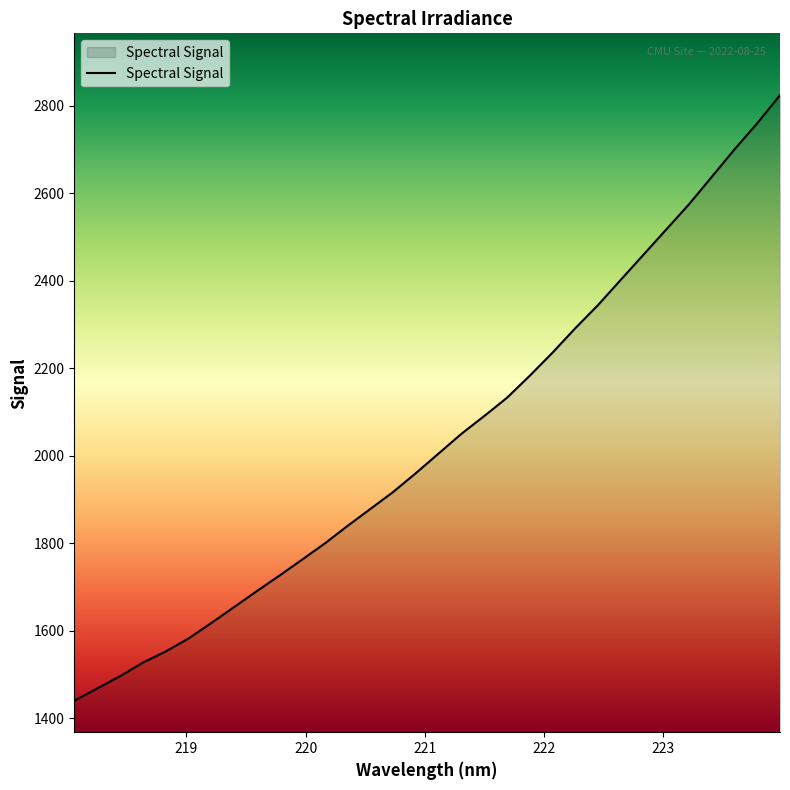

What is the difference between the maximum and minimum values?

1384.9